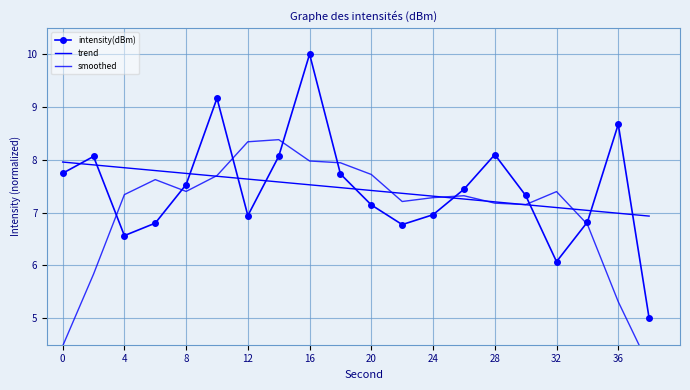

Rank the series by their maximum value, from lowest to highest.

trend, smoothed, intensity(dBm)